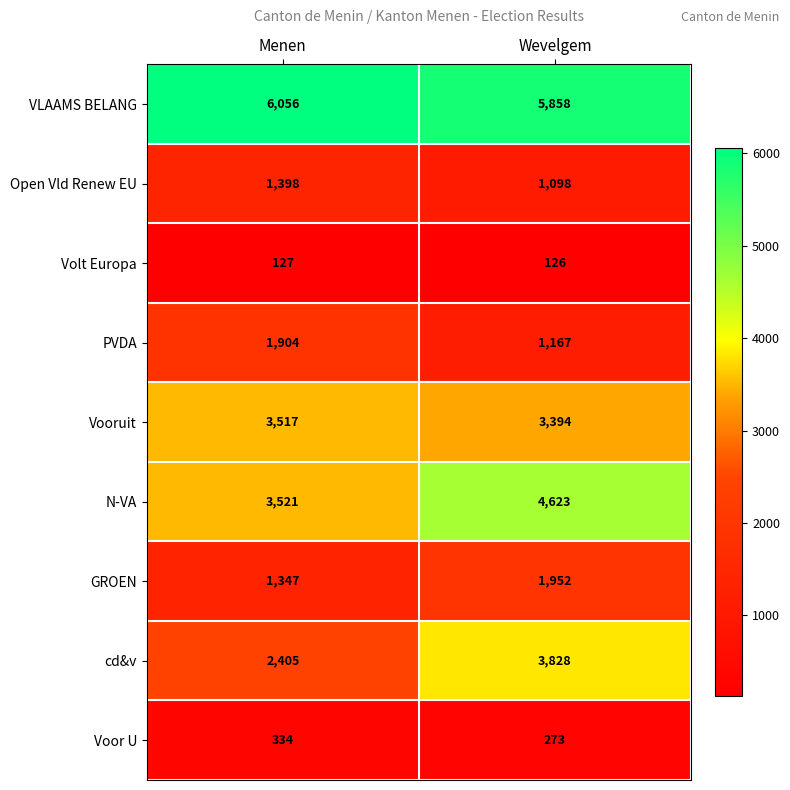

Rank the series by their maximum value, from lowest to highest.

Volt Europa, Voor U, Open Vld Renew EU, PVDA, GROEN, Vooruit, cd&v, N-VA, VLAAMS BELANG